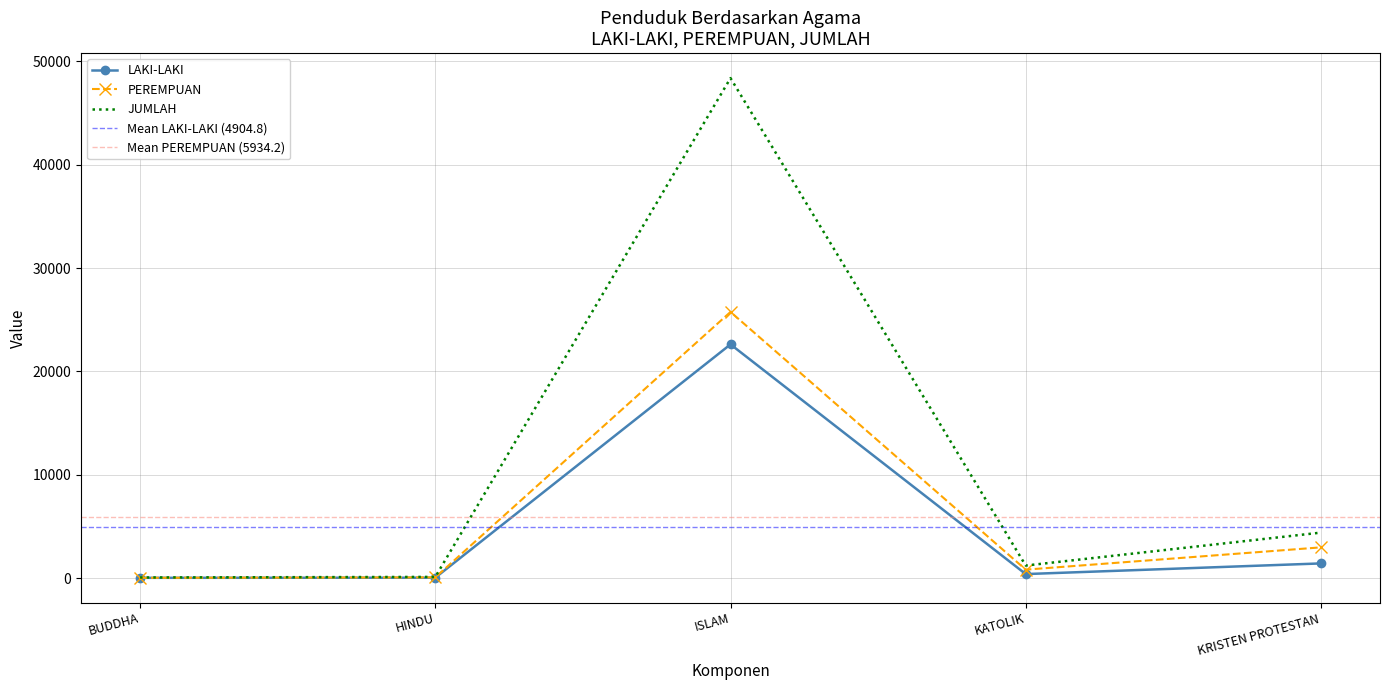

True or false: PEREMPUAN and JUMLAH cross at least once.

False